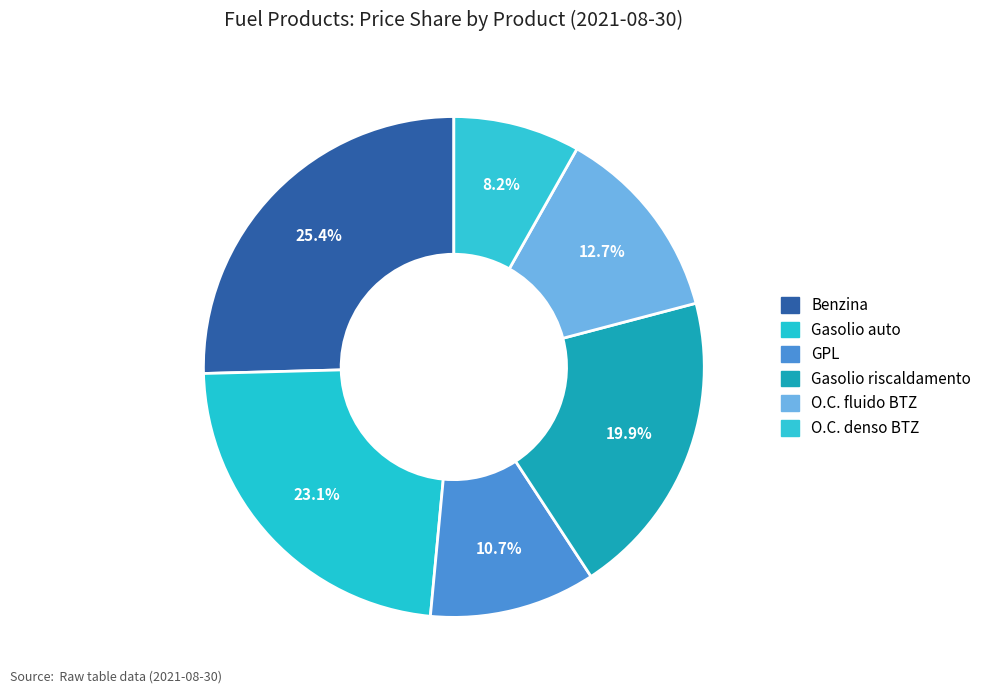

How many slices are in this pie chart?

6